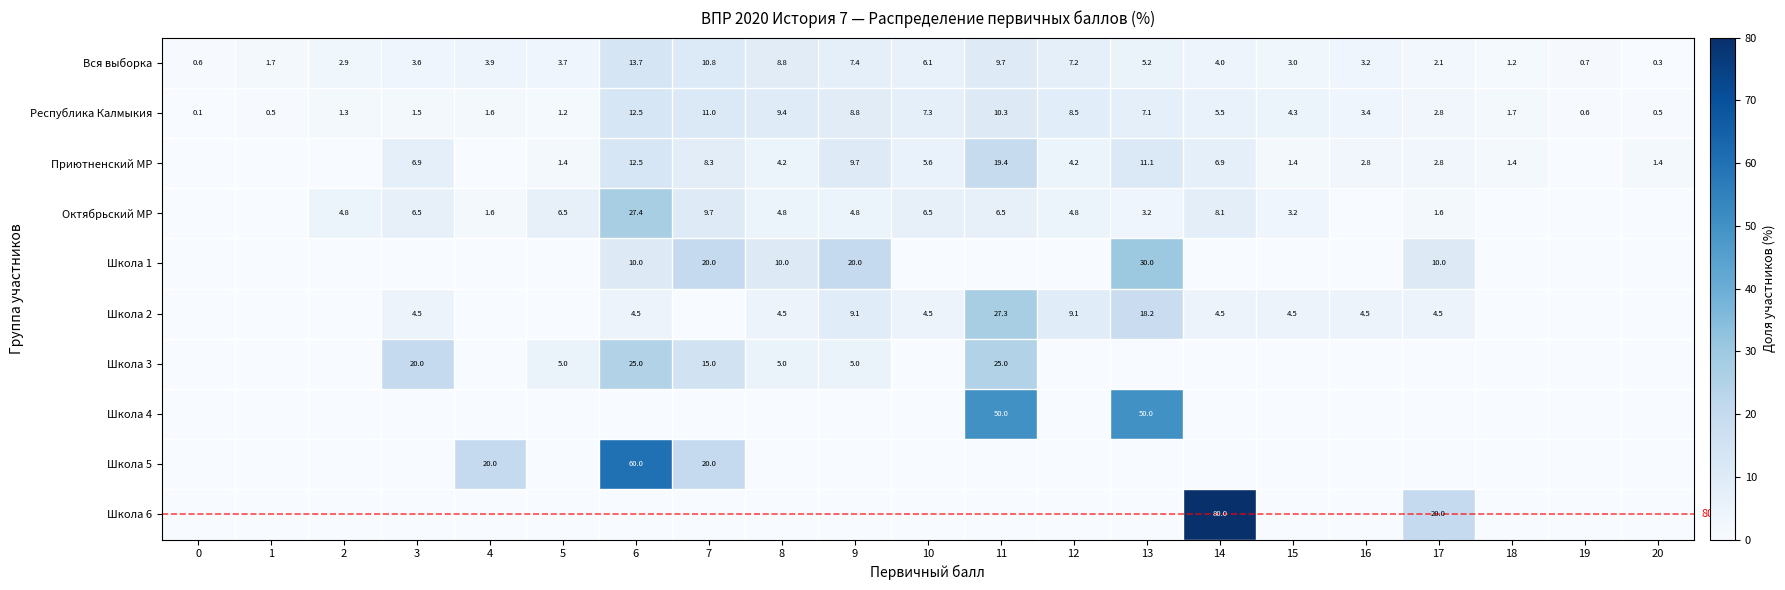

What is the difference between the Приютненский МР values at 20 and 7?

6.9